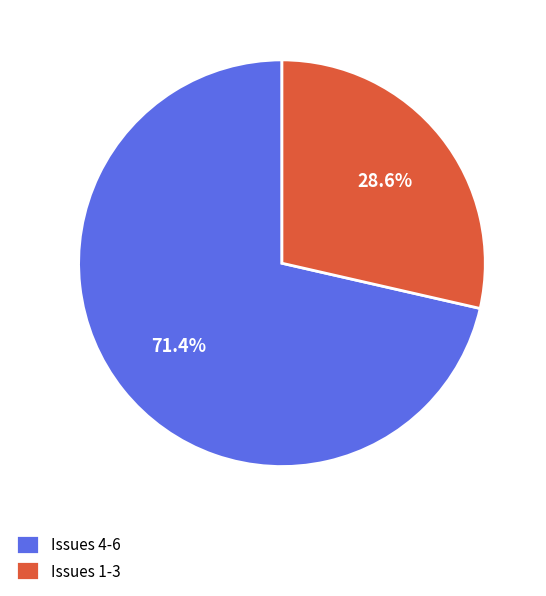

Which slice is the smallest?

Issues 1-3